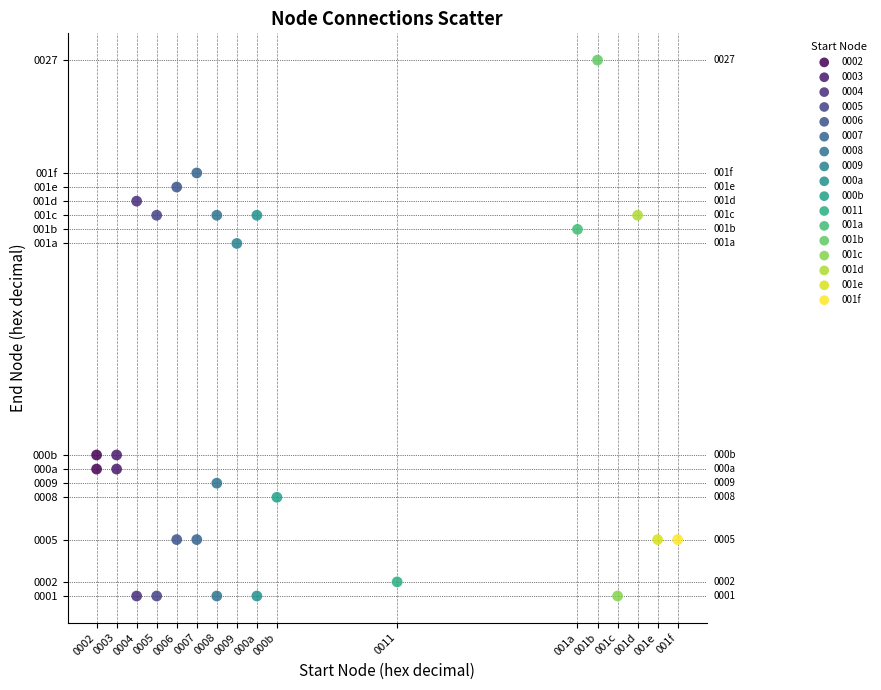

What are all the series names shown in the legend?

0002, 0003, 0004, 0005, 0006, 0007, 0008, 0009, 000a, 000b, 0011, 001a, 001b, 001c, 001d, 001e, 001f